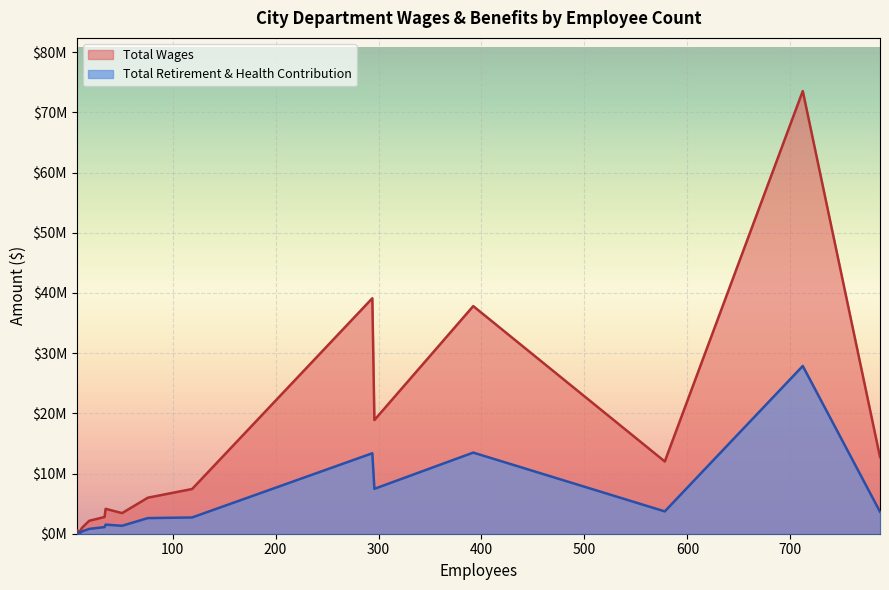

Which category has the highest value in the Total Wages series?

712